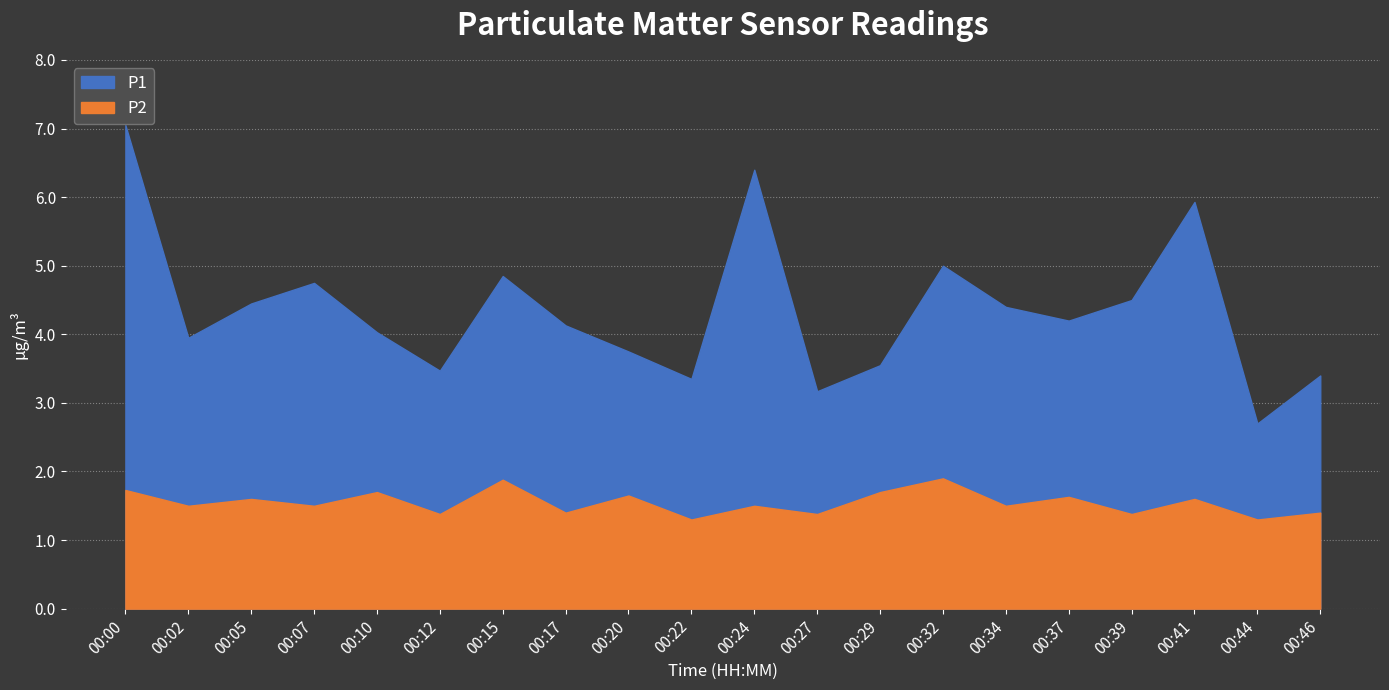

At which category does P2 reach its first local valley?

00:02